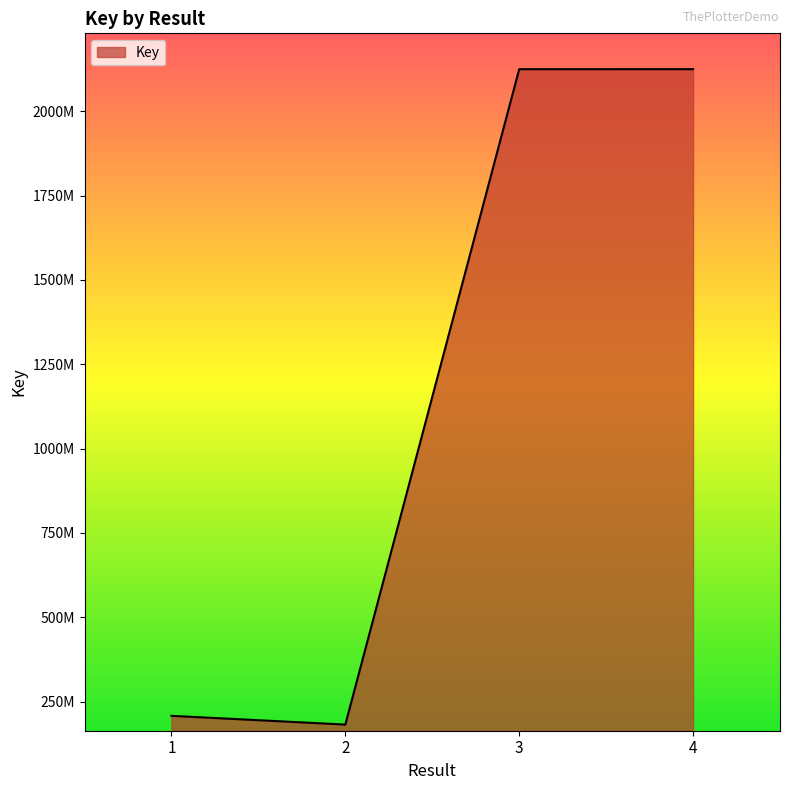

How many interior local valleys (lower than both neighbors) does the data have?

1